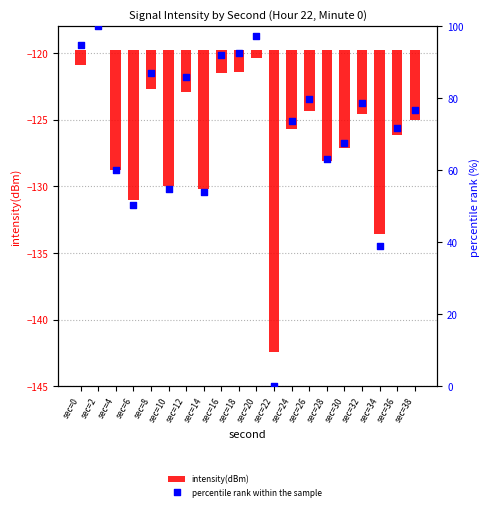

Which series has the largest total across all categories?

percentile rank within the sample